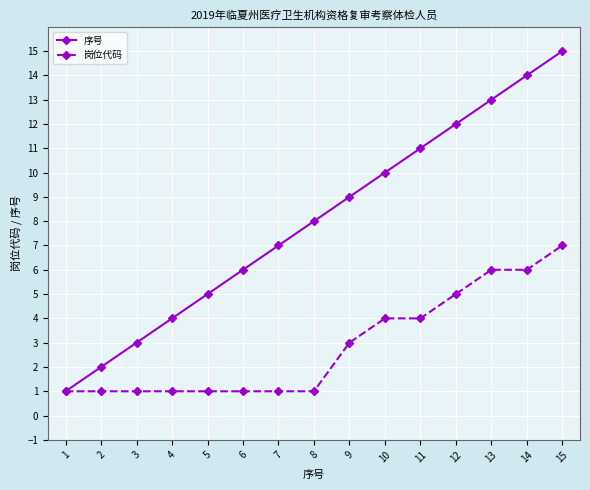

What is the total value across all series at 8?

9